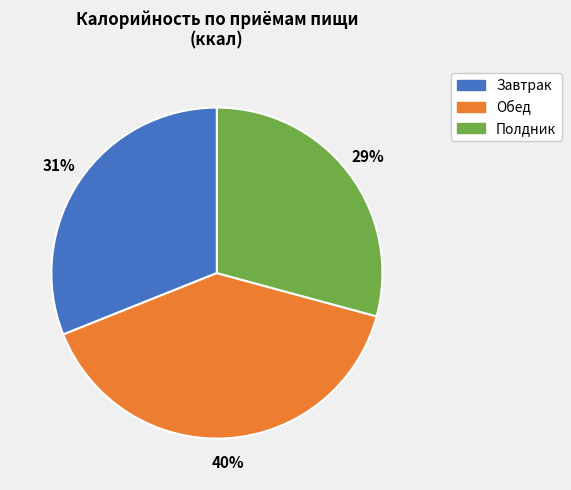

To the nearest percent, what is the difference between the largest and smallest slice percentages?

11%